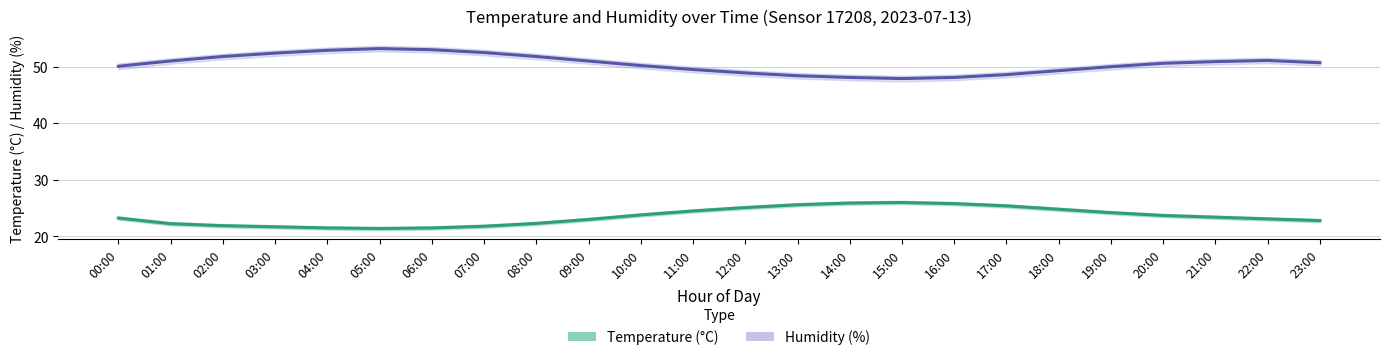

What is the label of the 17th point from the right?

07:00